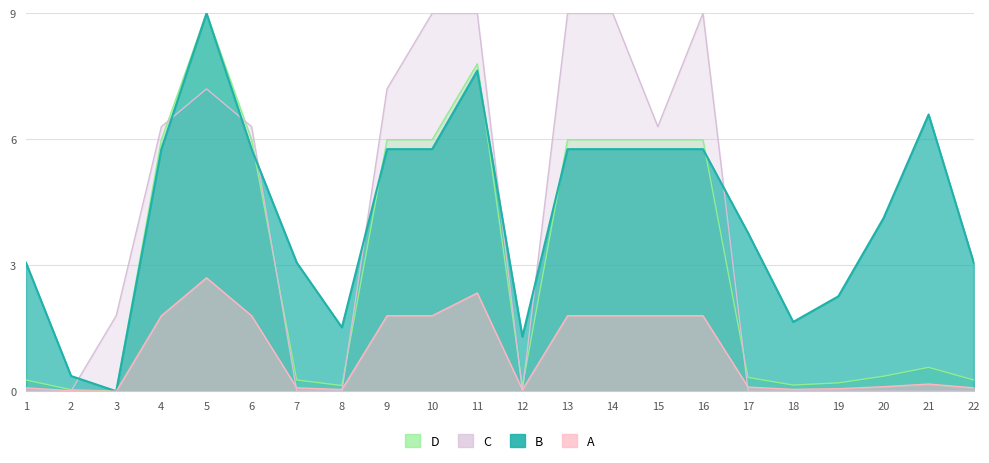

In 全宽, how many points are lower than both neighbors (excluding endpoints)?

2